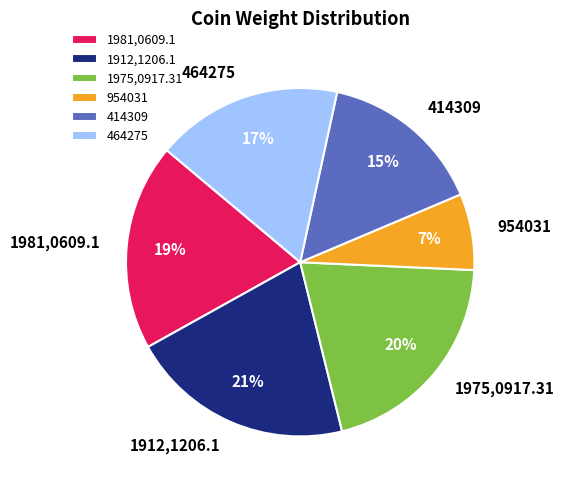

Does any single category account for the majority?

No